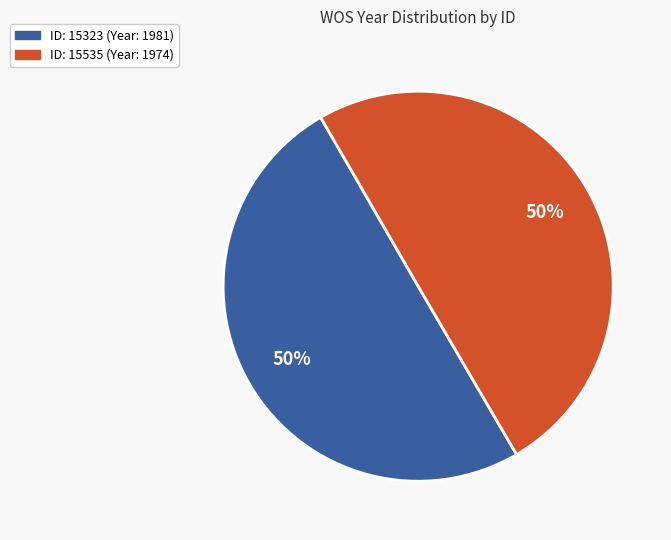

To the nearest percent, what percentage of the pie is ID: 15323 (Year: 1981)?

50%